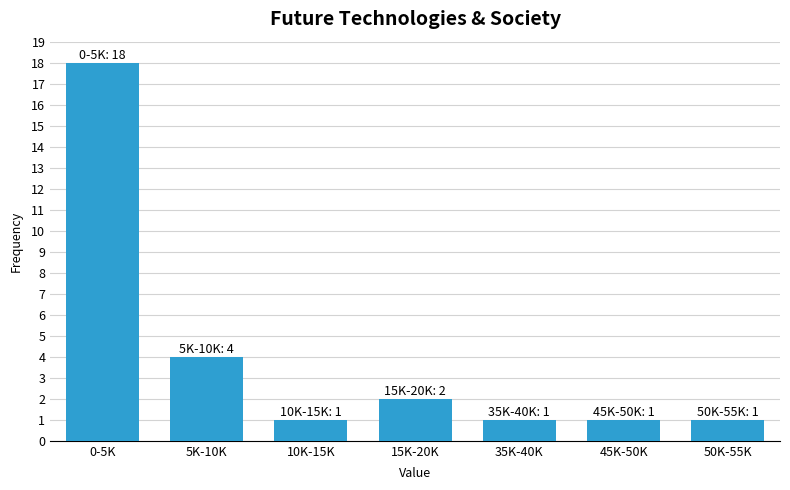

Reading left to right, extract all data points from this chart.

0-5K=18	5K-10K=4	10K-15K=1	15K-20K=2	35K-40K=1	45K-50K=1	50K-55K=1